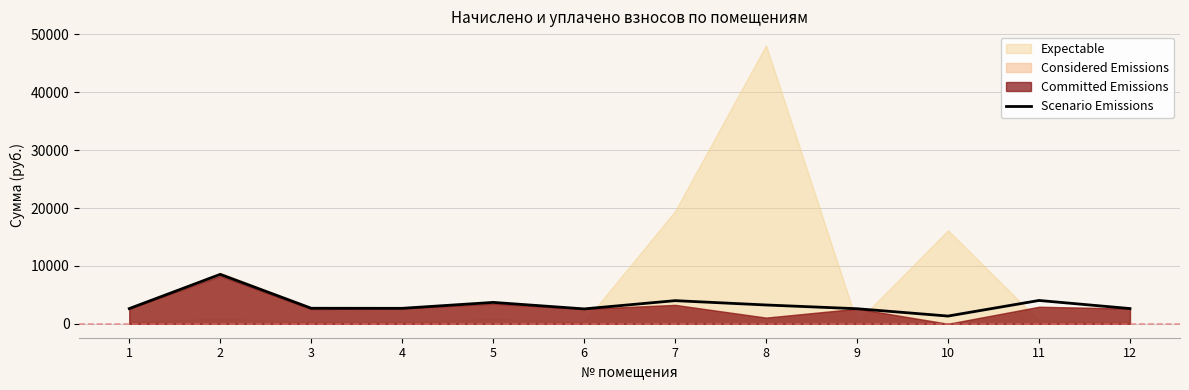

What is the value of the 8th point from the left?

3249.9